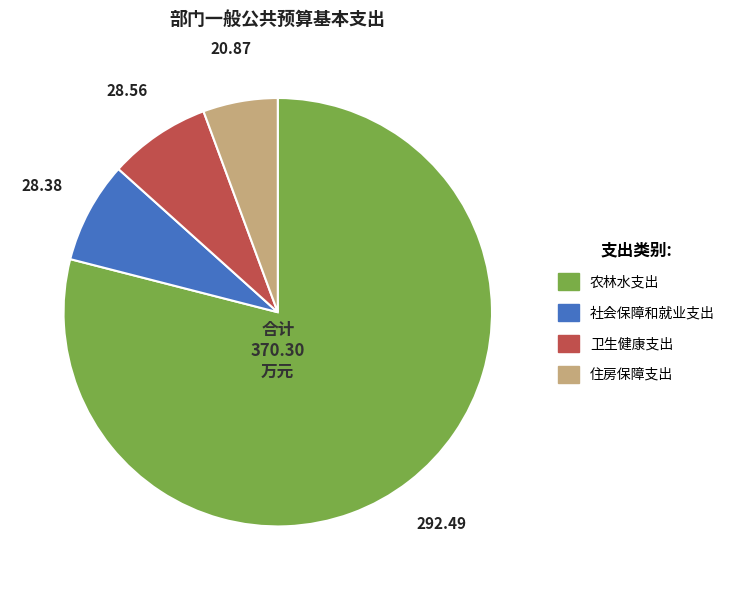

Do 社会保障和就业支出 and 住房保障支出 together represent more than half of the pie?

No